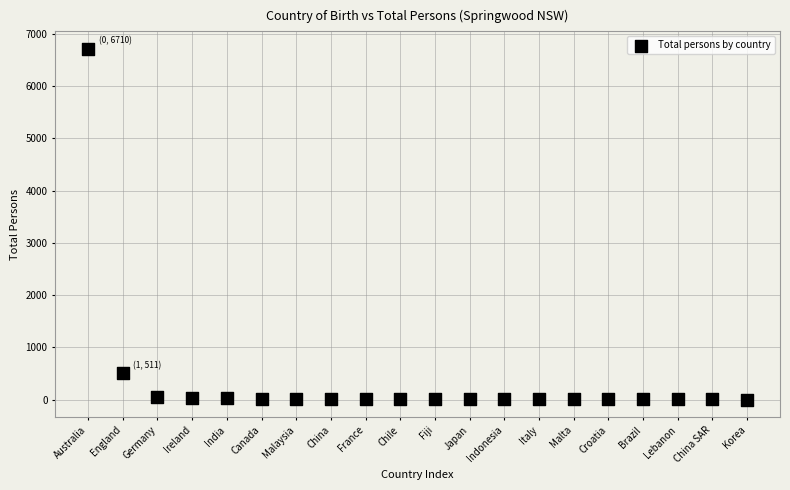

What is the range of Y values (max minus min)?

6705